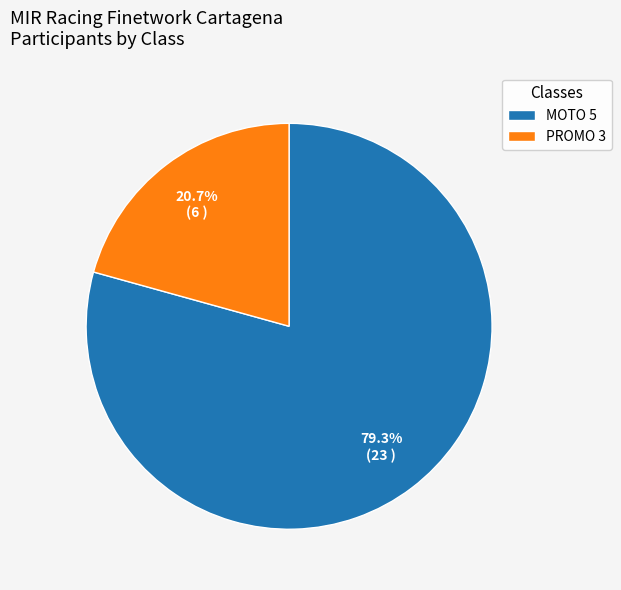

How much of the chart is everything except PROMO 3?

79.3%